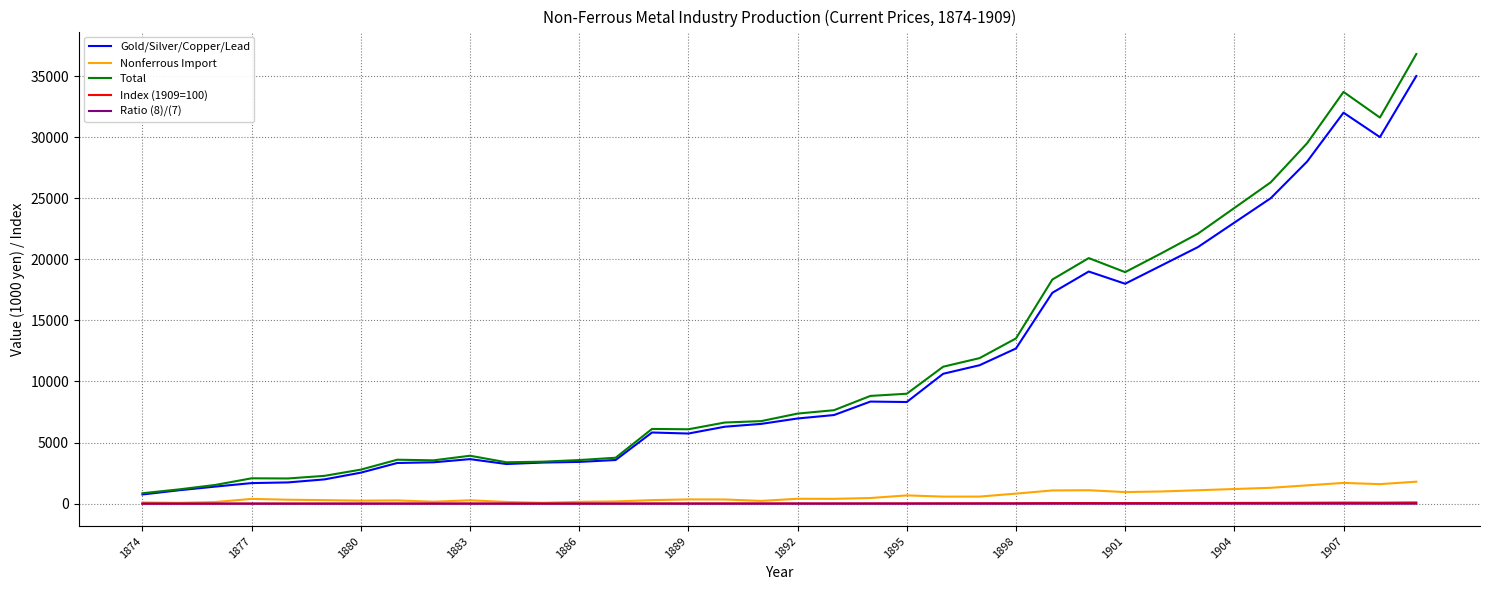

How many values in the Total series are below 7374?

18